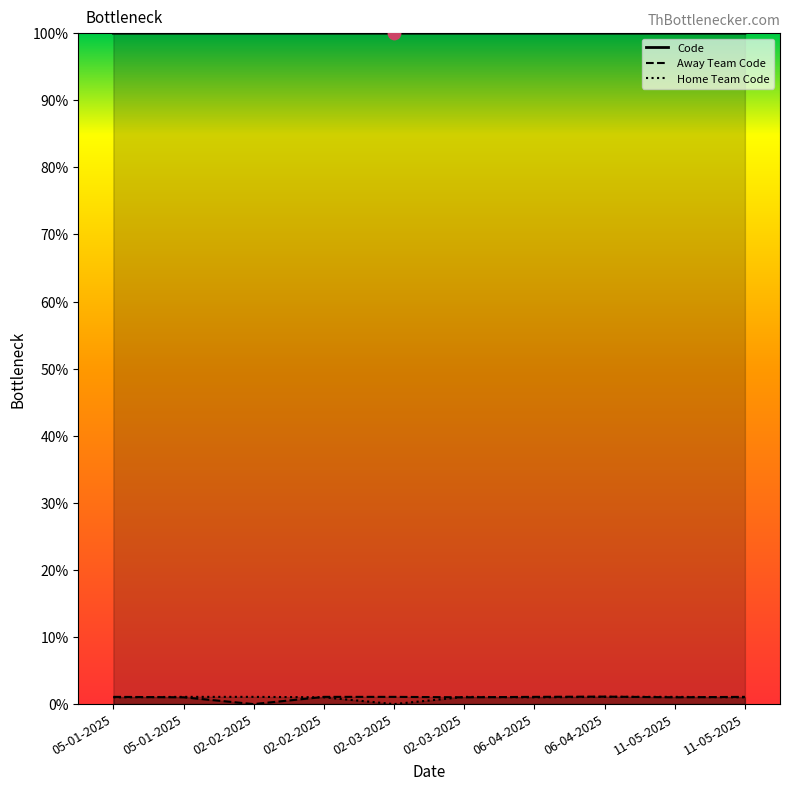

Which series contains the lowest Y value?

Away Team Code